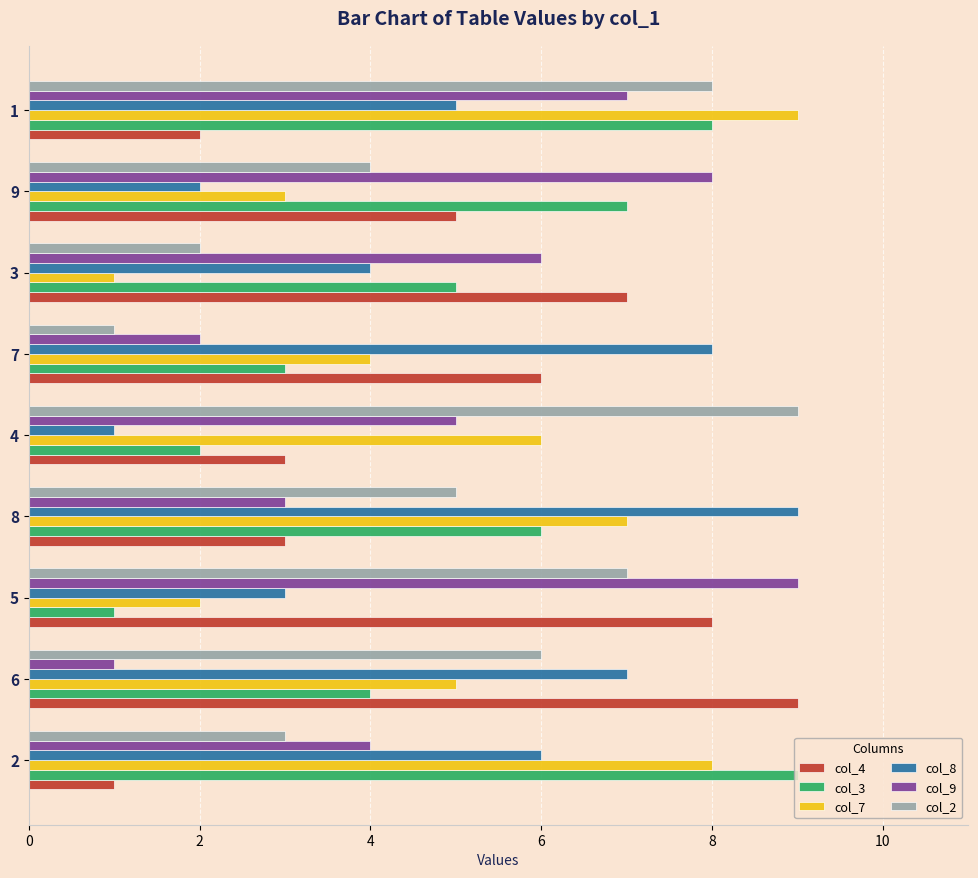

What are all the series names shown in the legend?

col_4, col_3, col_7, col_8, col_9, col_2